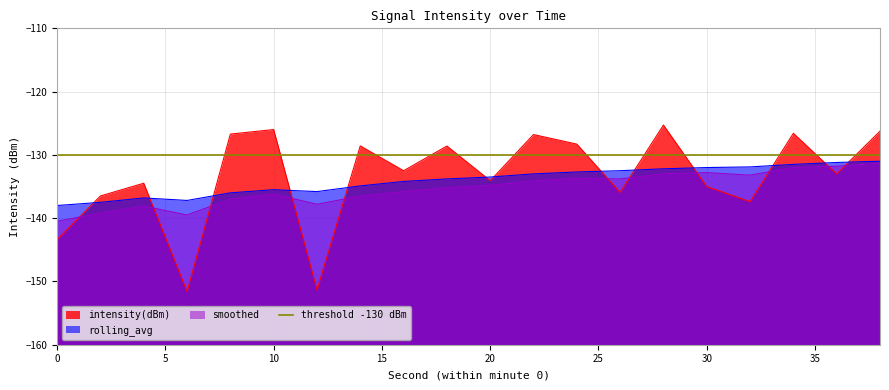

What is the average value of the intensity(dBm) series?

-133.4